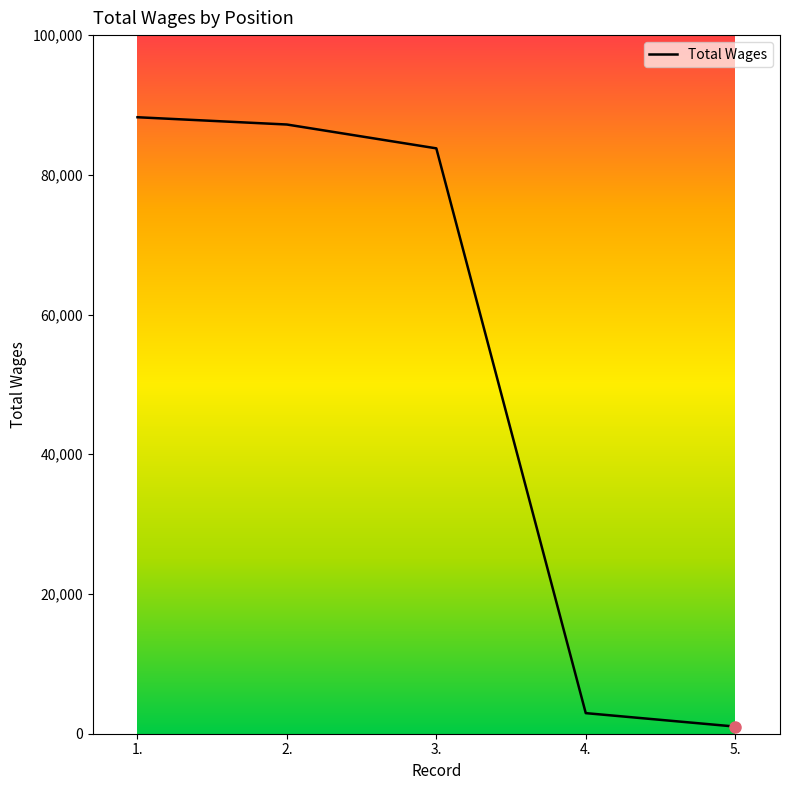

Which has a higher value, 1. or 2.?

1.